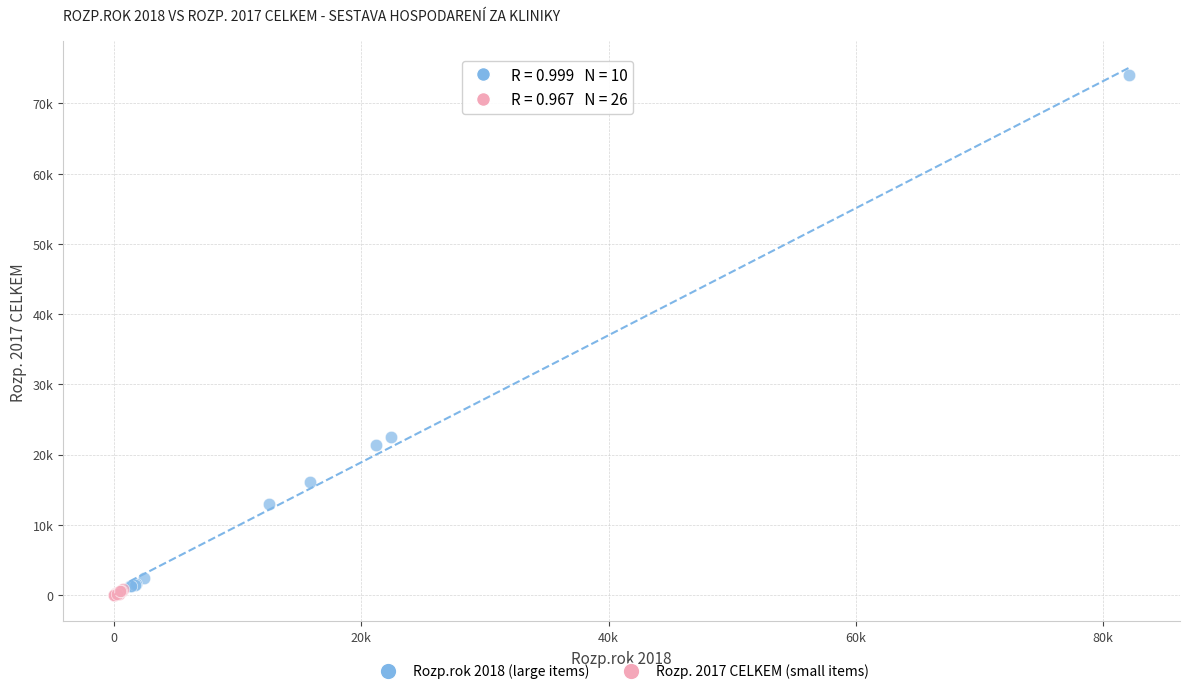

What are all the series names shown in the legend?

Rozp.rok 2018 (large items), Rozp. 2017 CELKEM (small items)